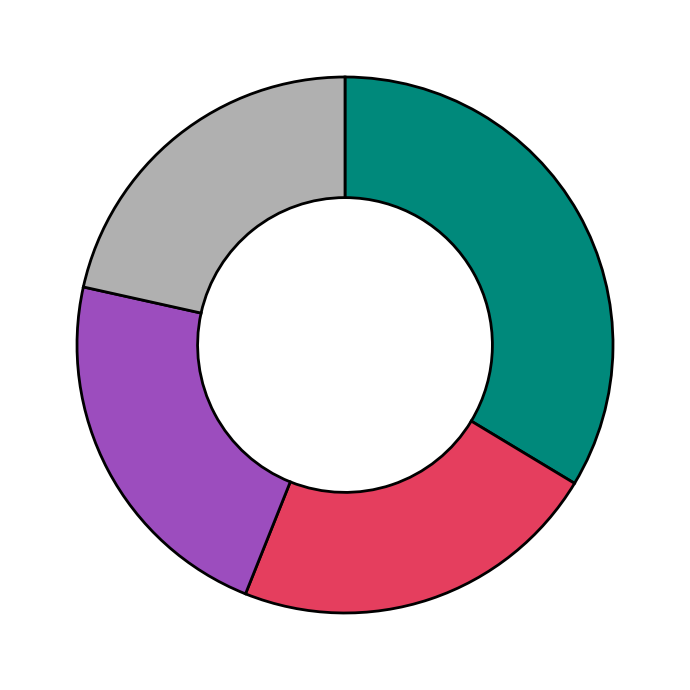

Does any single category account for the majority?

No